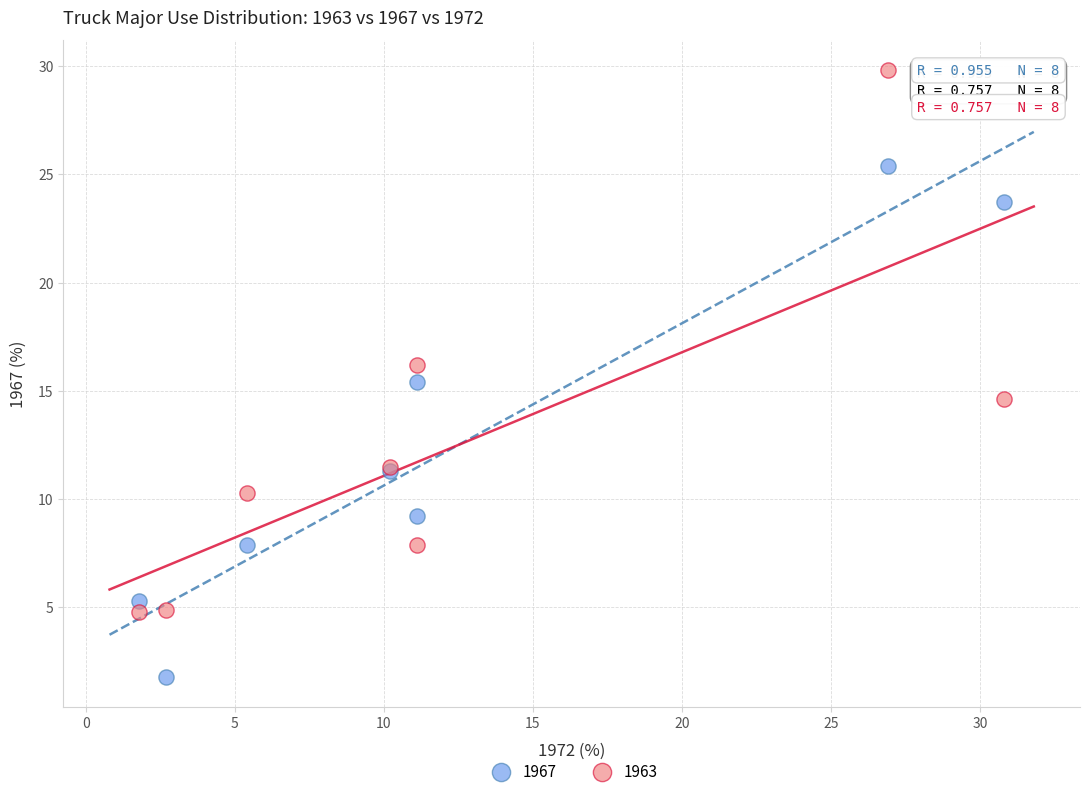

What are all the series names shown in the legend?

1967, 1963